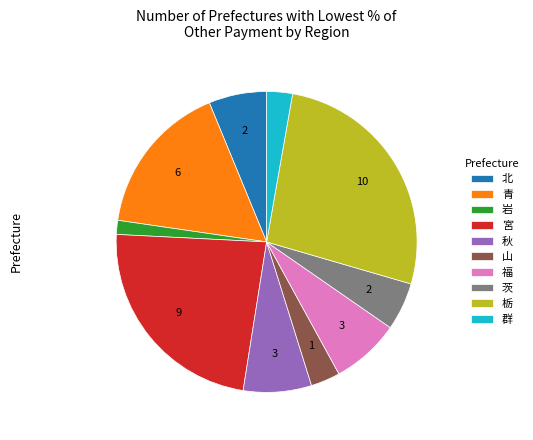

Which slice is the largest?

栃